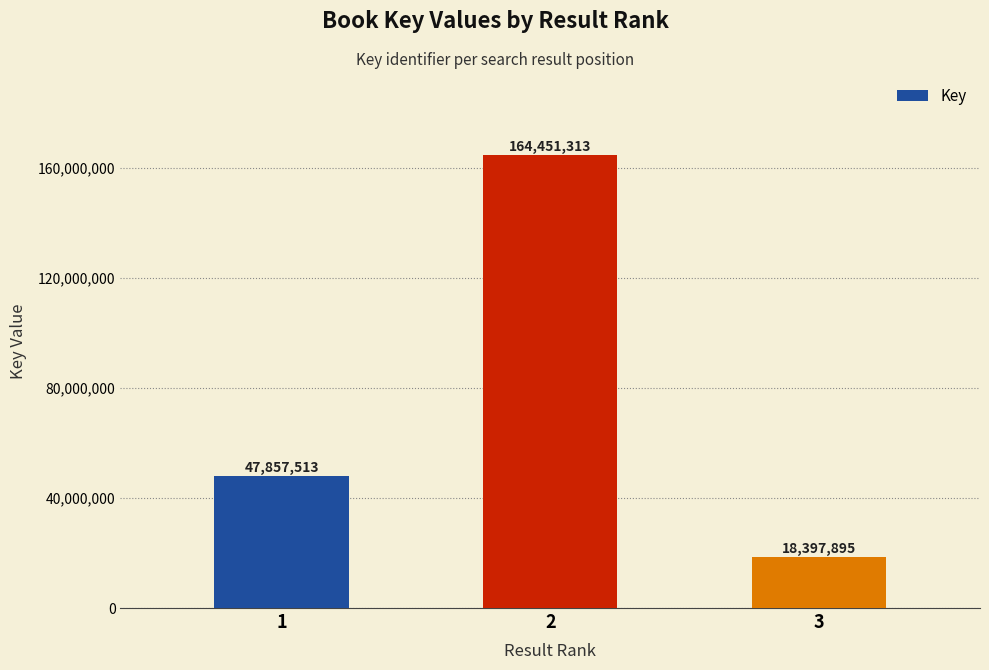

List the labels in order of value, largest first.

2, 1, 3